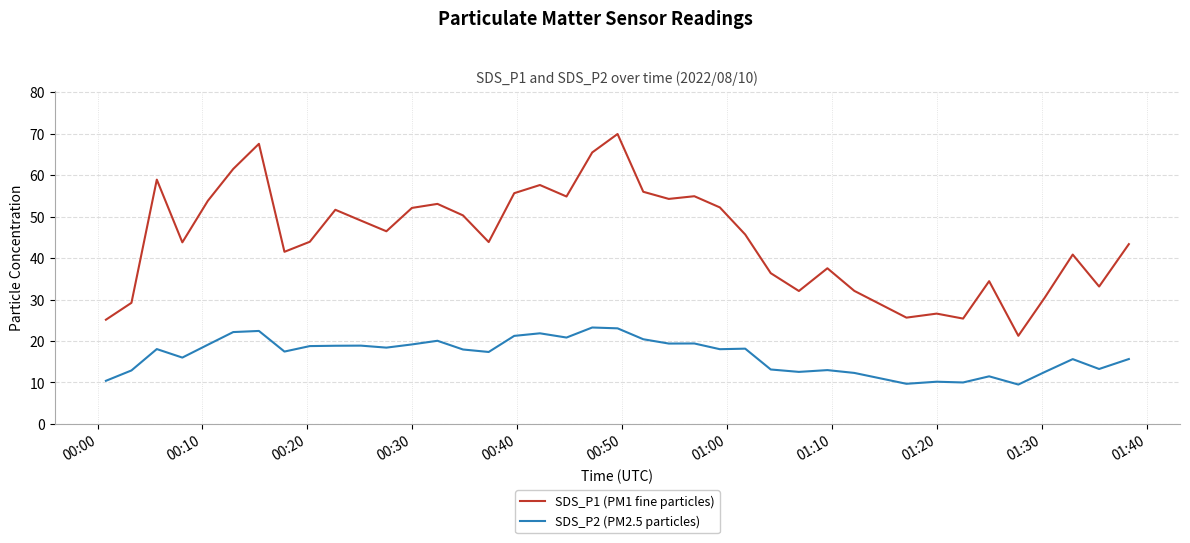

Rank the series by their average value, from lowest to highest.

SDS_P2 (PM2.5 particles), SDS_P1 (PM1 fine particles)